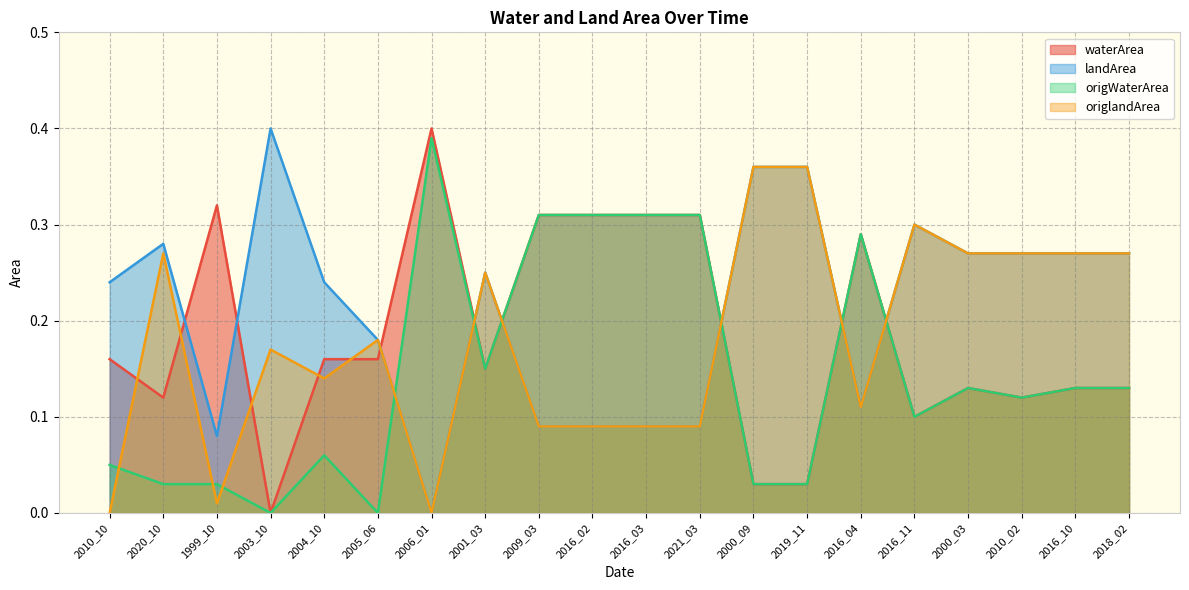

What are all the series names shown in the legend?

waterArea, landArea, origWaterArea, origlandArea